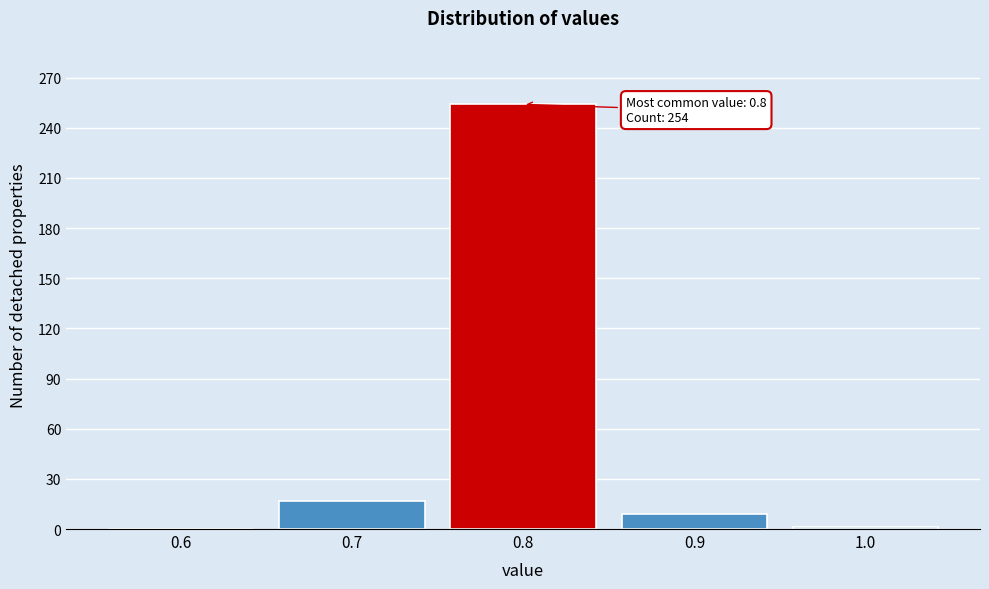

Approximately how many times larger is the value at 0.8 compared to 0.9?

28.2